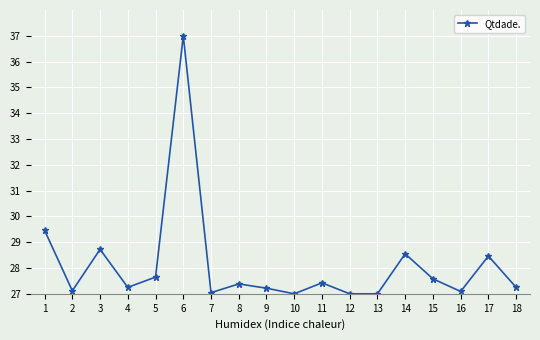

What is the average value?

28.1